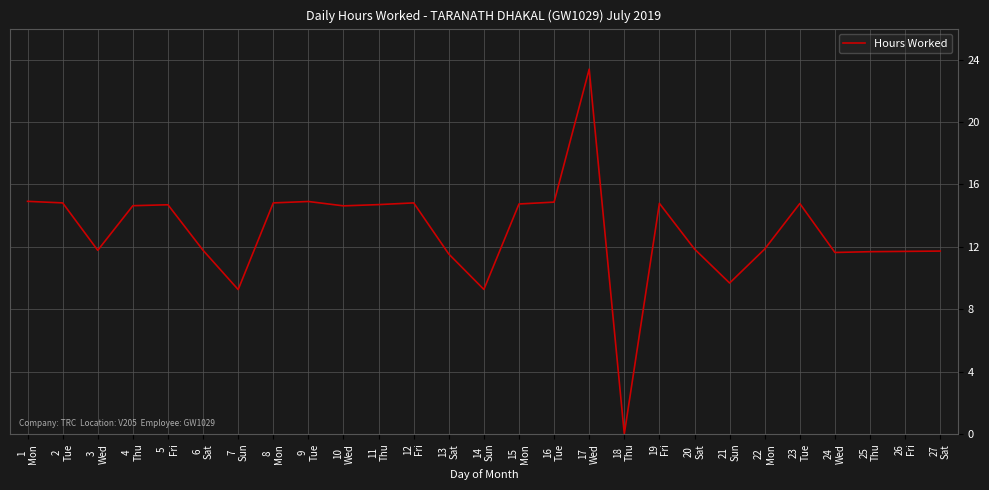

Is this an area chart (filled region under the line)?

No